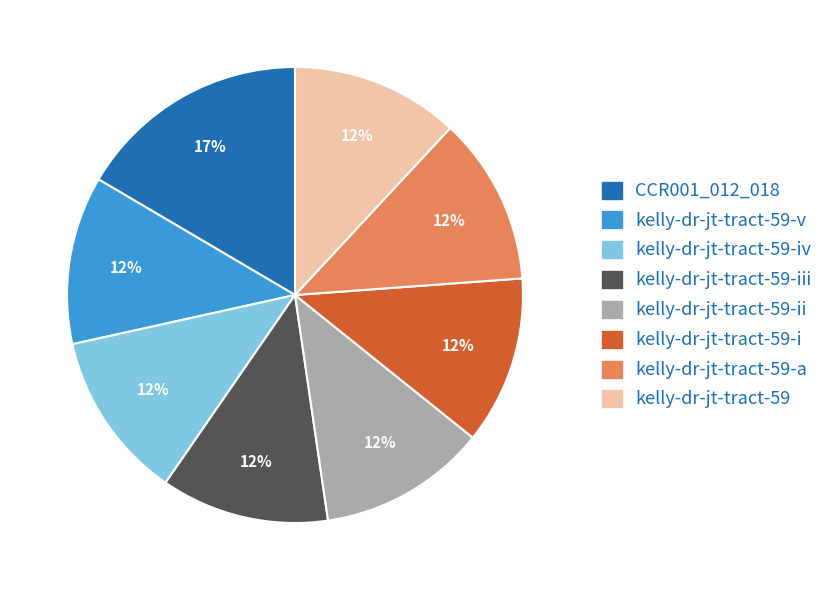

To the nearest percent, what is the average slice percentage?

12%